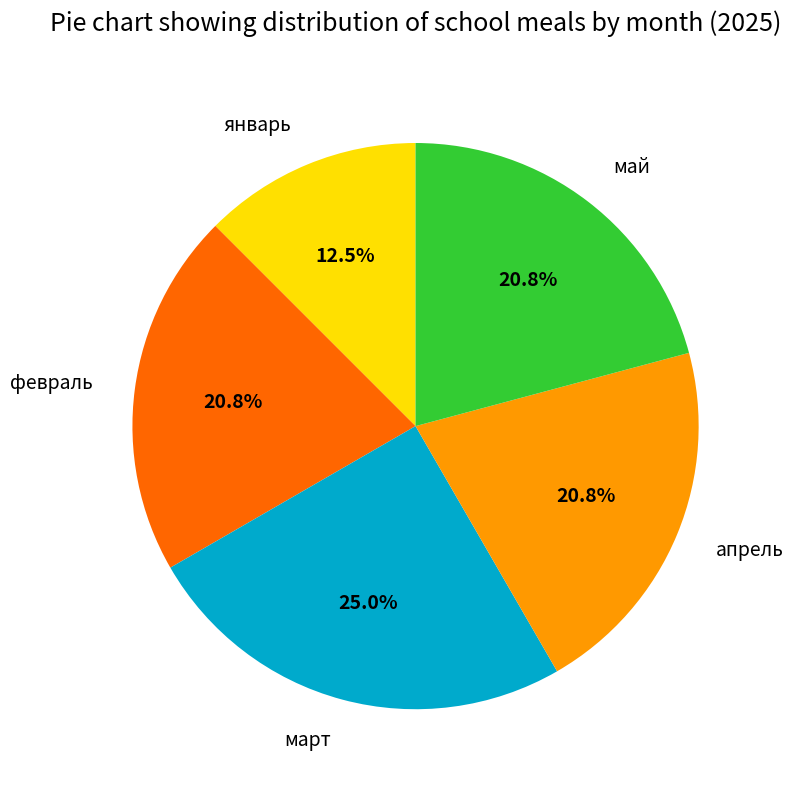

To the nearest percent, what portion does февраль represent?

21%